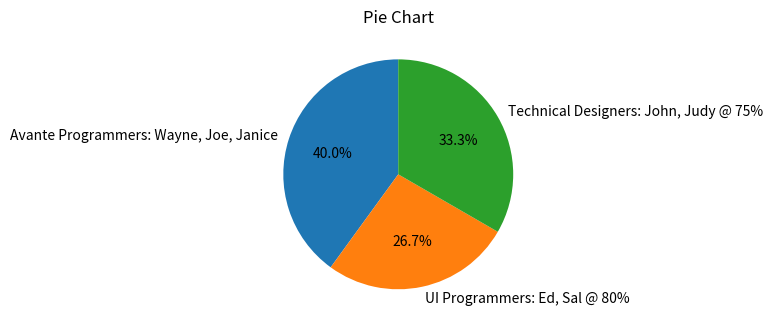

Combined, what portion of the pie is UI Programmers: Ed, Sal @ 80% and Technical Designers: John, Judy @ 75%?

60.0%